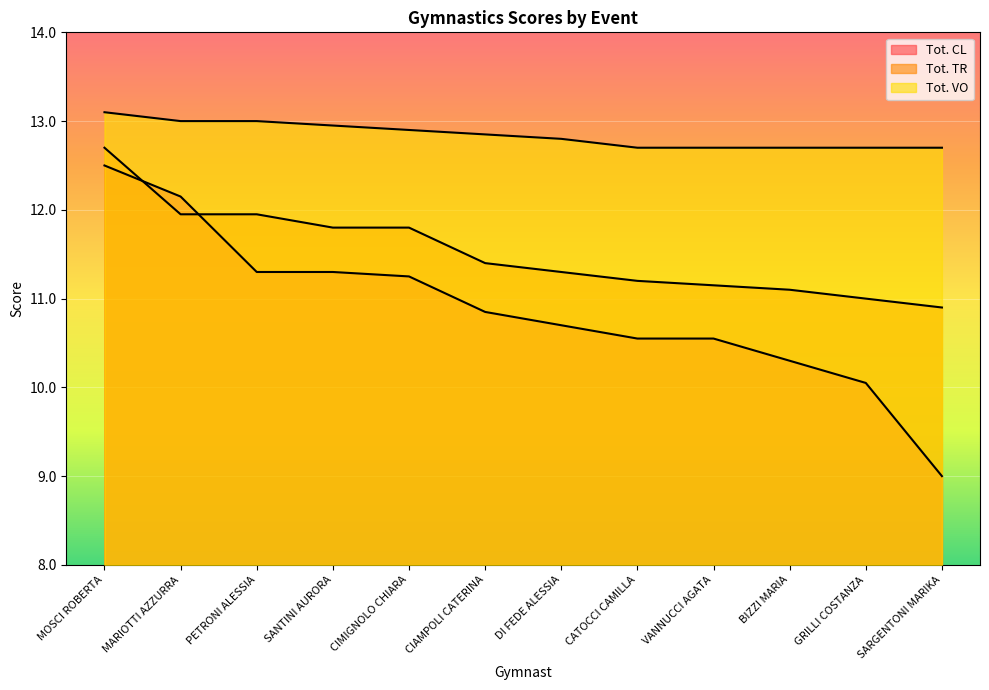

After their last crossing, which series has the higher values: Tot. TR or Tot. CL?

Tot. TR